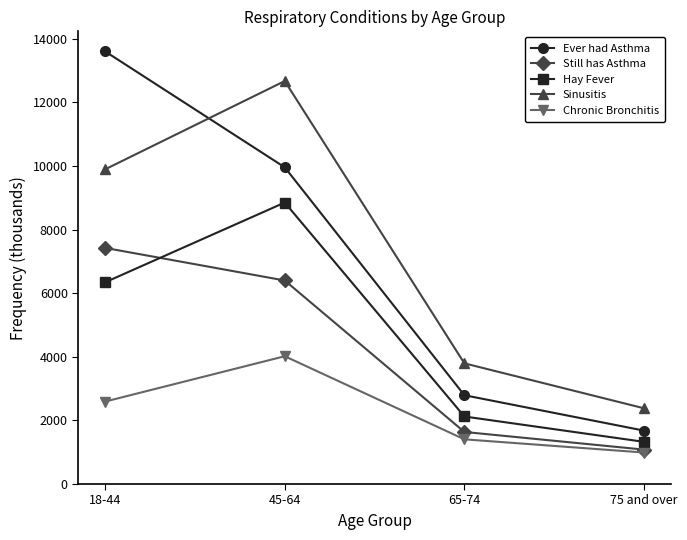

What is the difference between the highest and lowest values at 75 and over?

1391